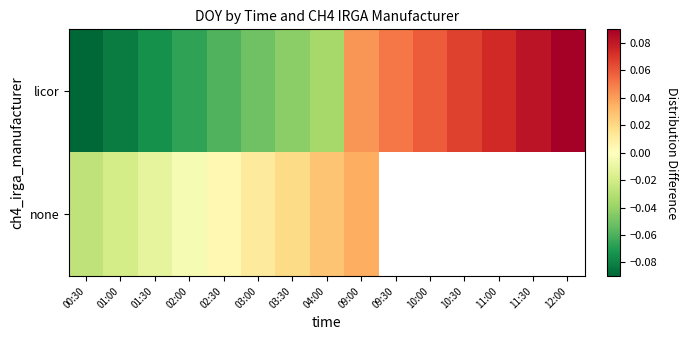

What is the total value across all series at 02:00?

-0.1